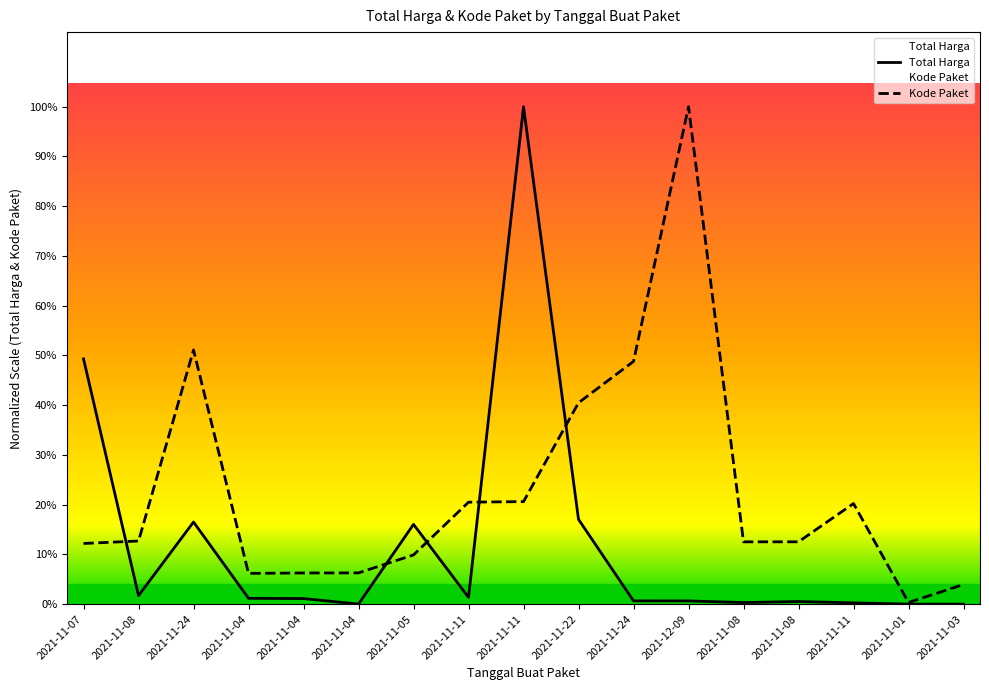

How many interior local peaks does the Total Harga series have?

4